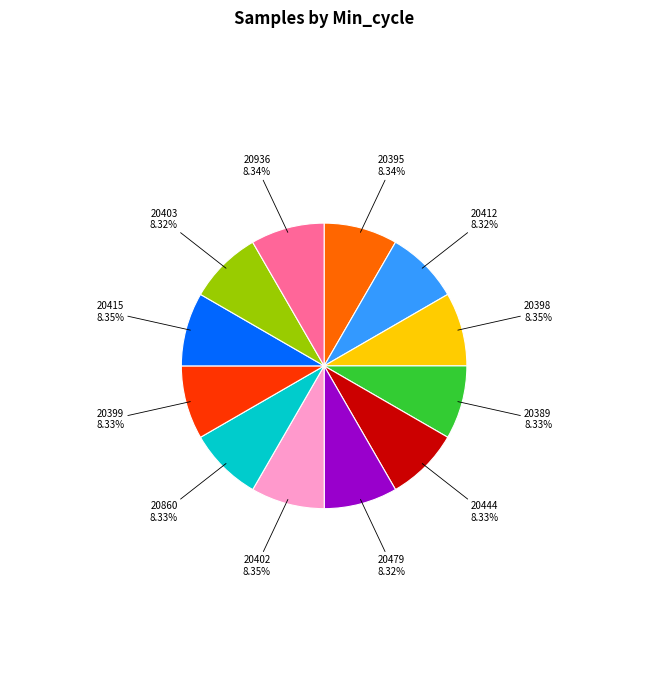

To the nearest percent, what is the average slice percentage?

8%